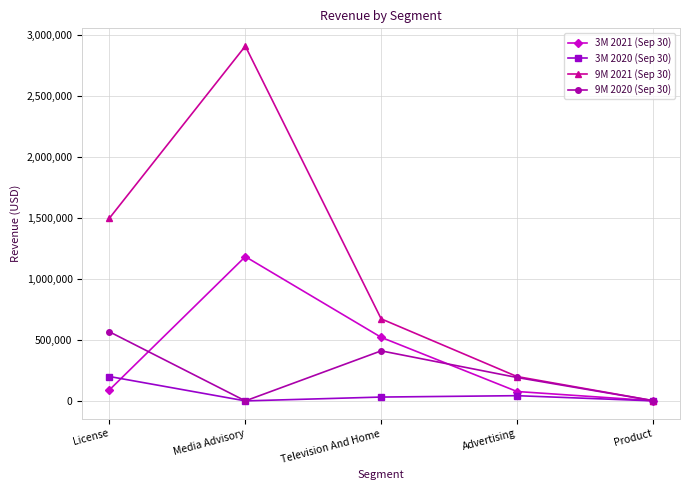

What is the highest value of the 9M 2021 (Sep 30) series?

2906504